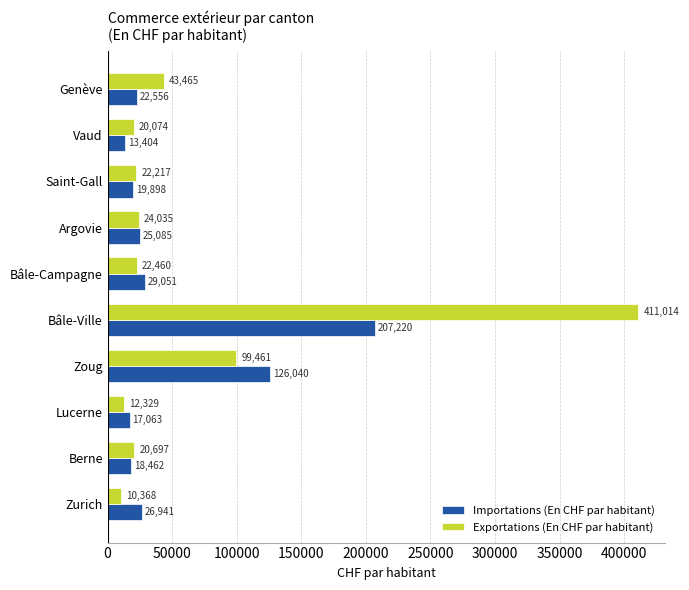

Where is Importations (En CHF par habitant) nearest to the value 110312?

Zoug